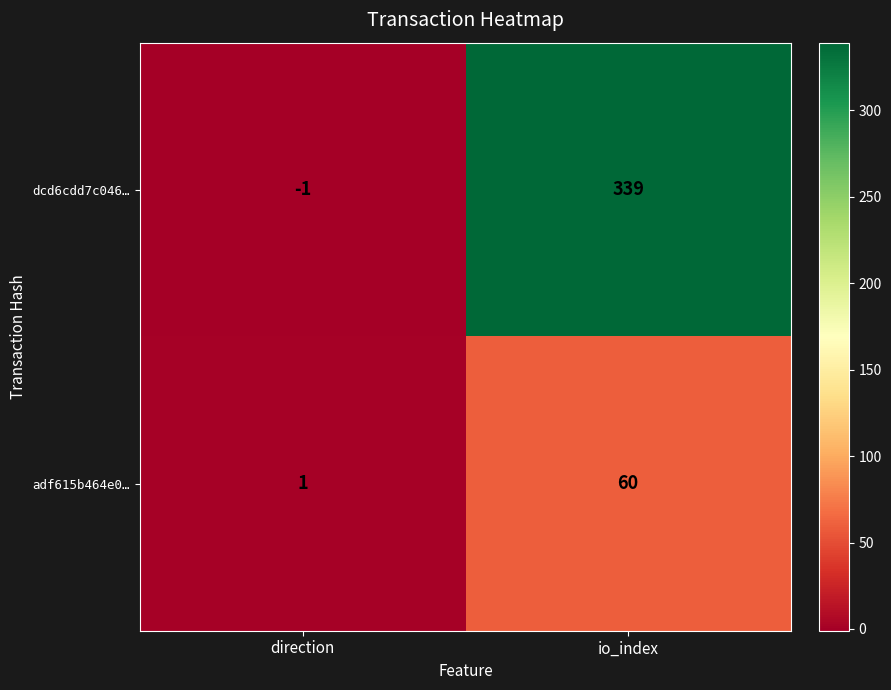

How many data points does each series have?

2